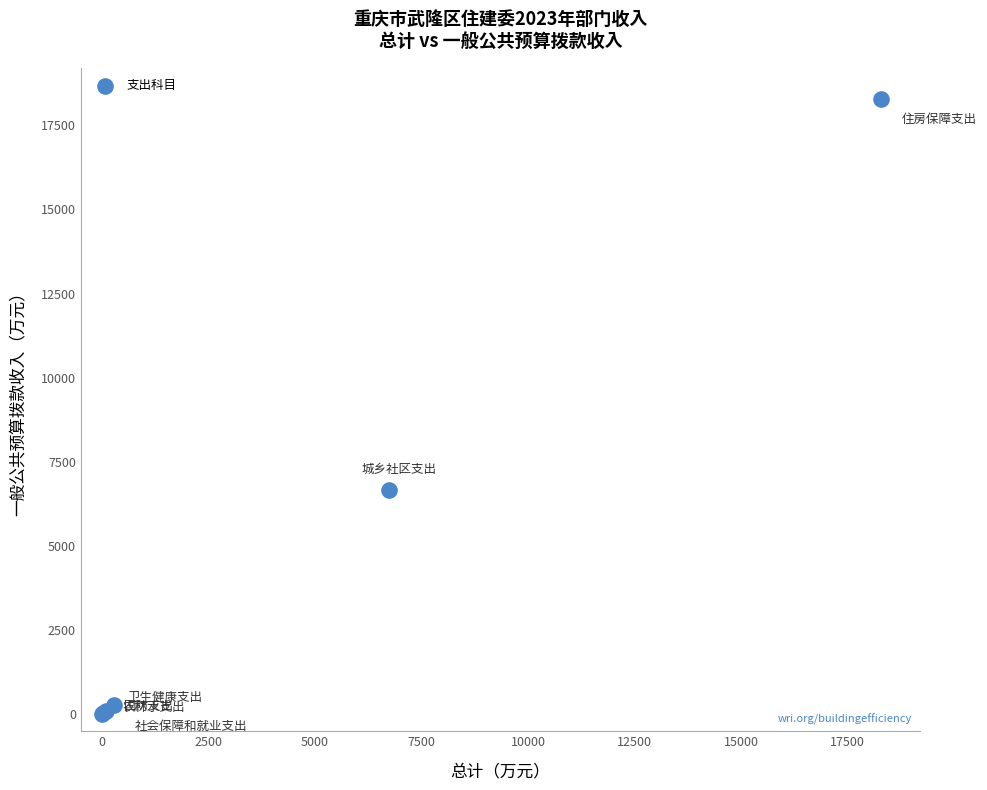

What Y value in the scatter plot is closest to 9146?

6664.6